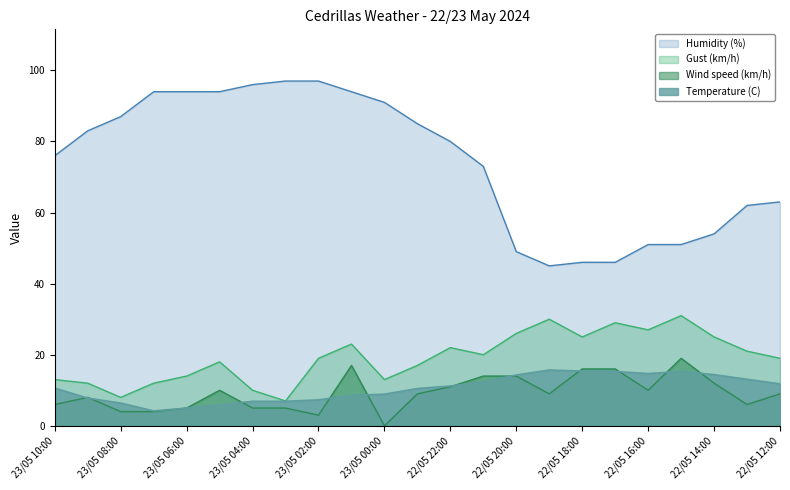

What position from the right is 22/05 16:00?

5